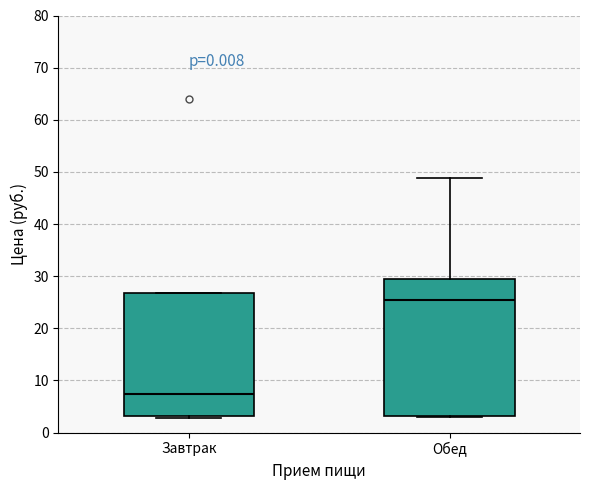

Comparing the boxes themselves (not the whiskers), which one is the tallest?

Обед